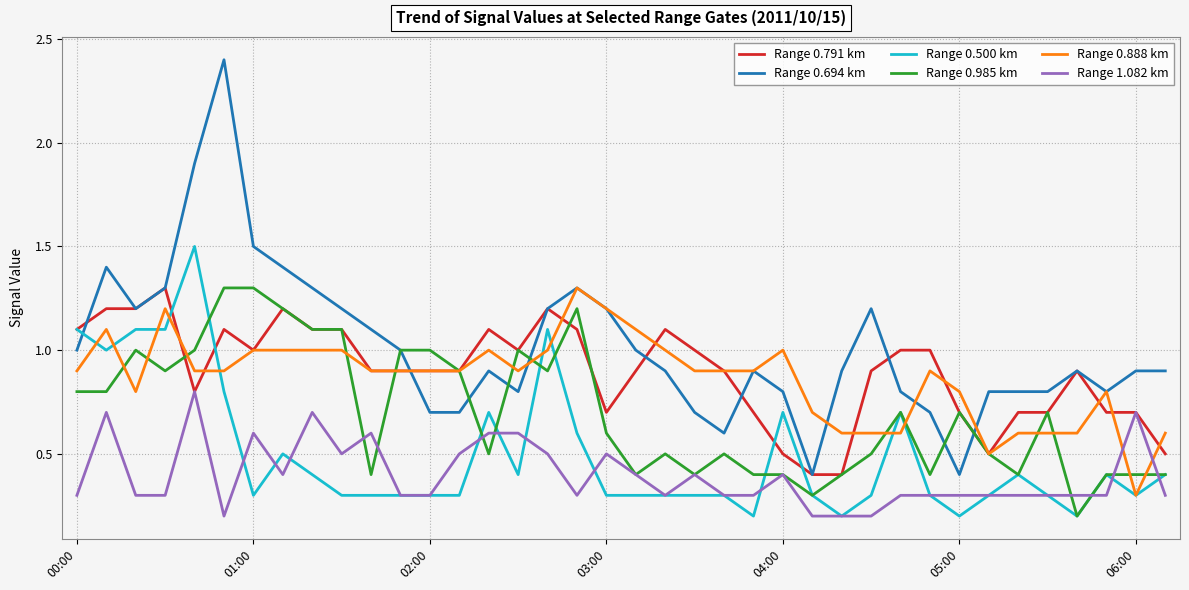

Which series has the largest total across all categories?

Range 0.694 km